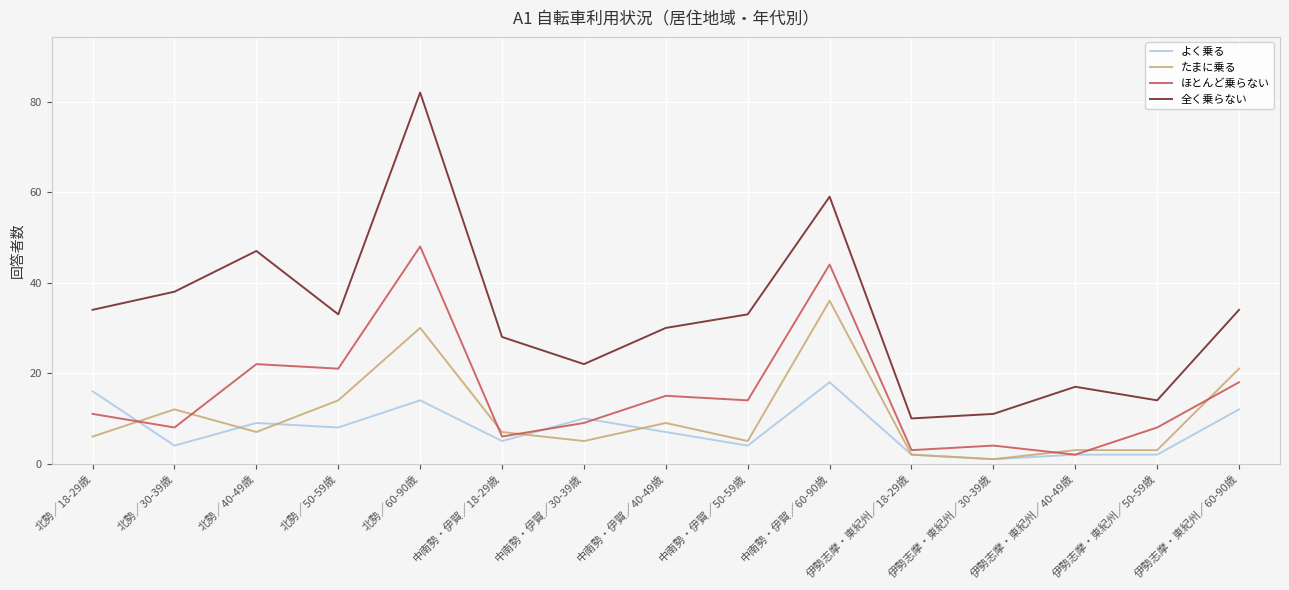

True or false: ほとんど乗らない has a value of 48 at 北勢／60-90歳.

True